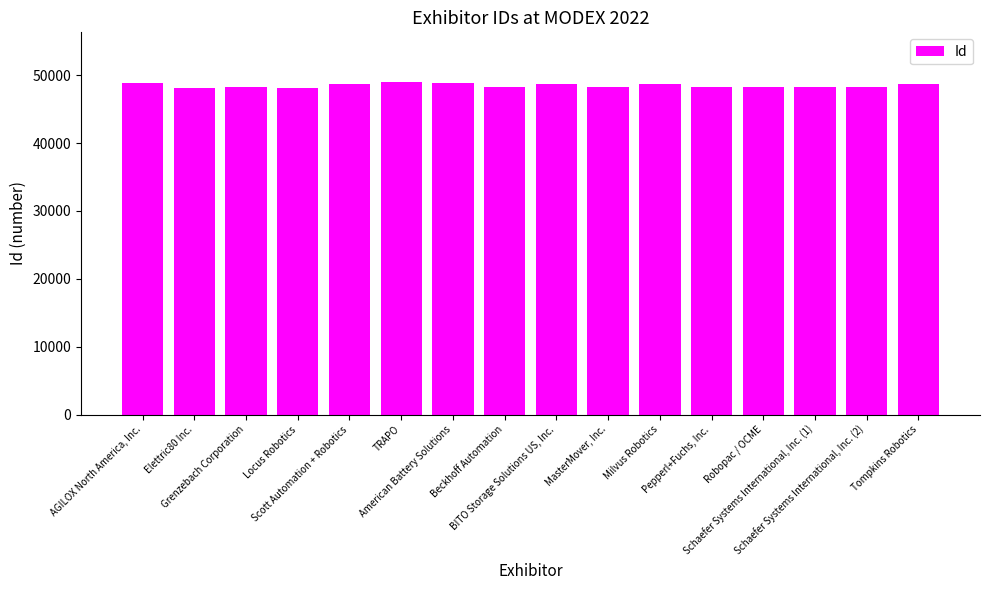

How many data points are less than 48279?

8